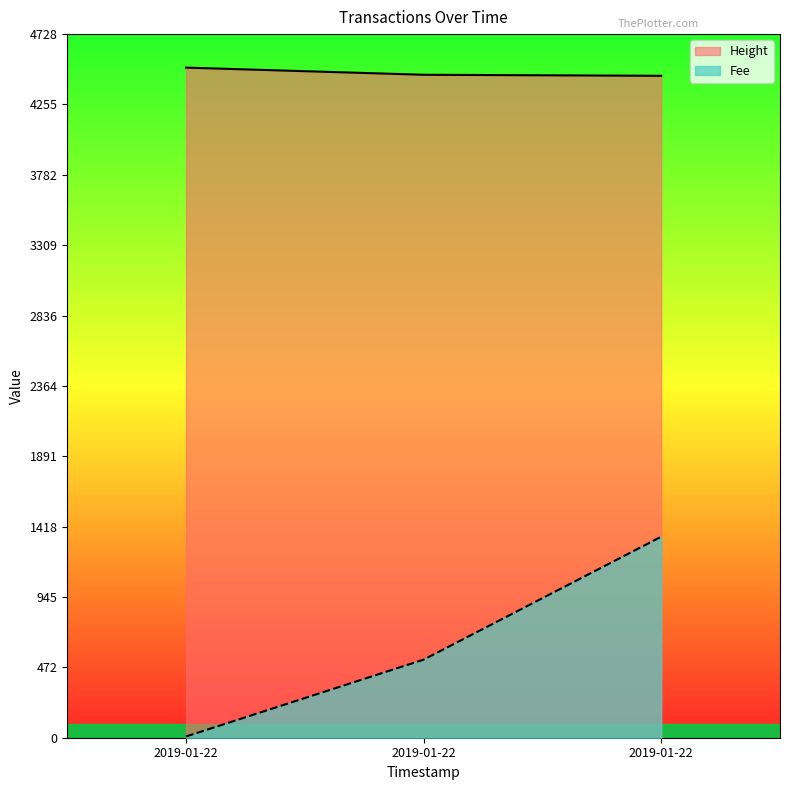

Count the number of data series in this chart.

2